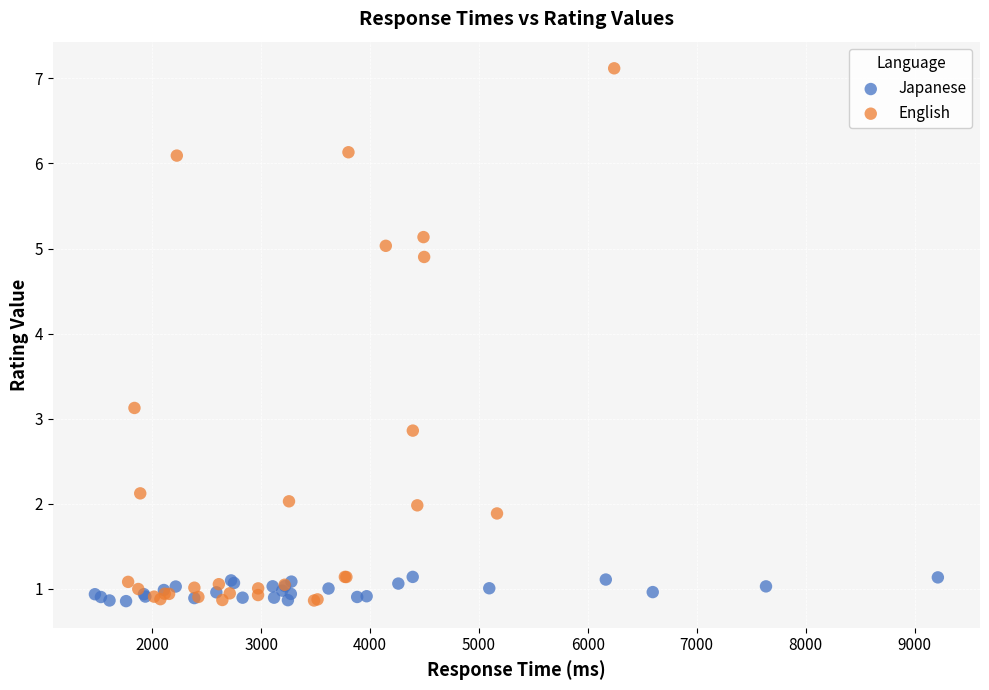

Which series has the widest spread of Y values?

English